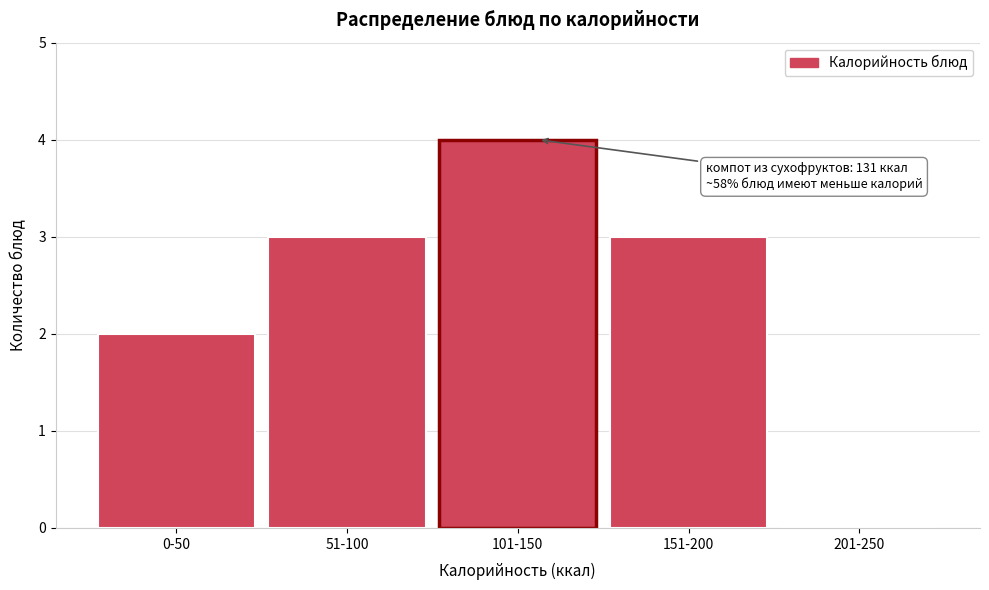

Reading left to right, extract all data points from this chart.

0-50=2	51-100=3	101-150=4	151-200=3	201-250=0